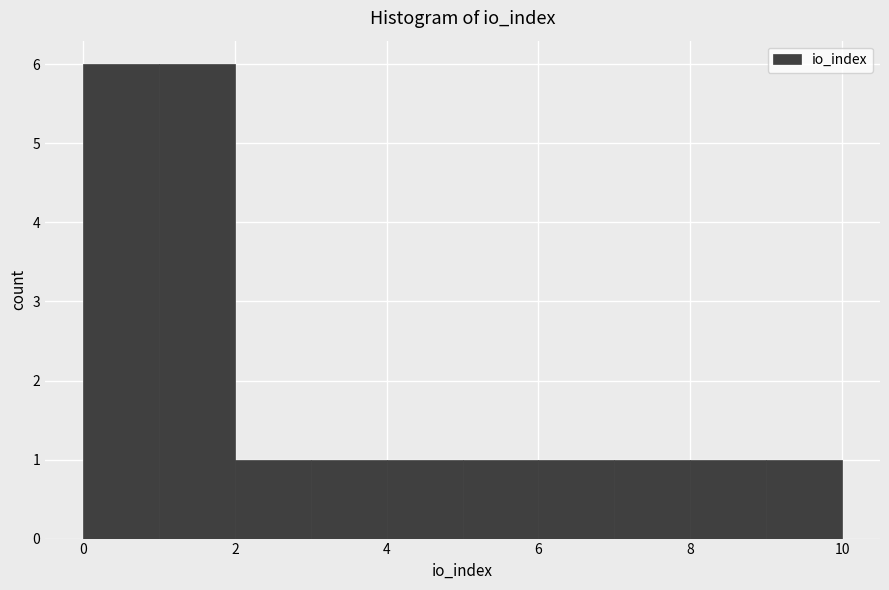

Reading left to right, list every bar in this chart as the range it spans on the x-axis followed by its height. The values are not printed on the chart, so give them approximately, as read against the axis.

0 to 1: 6
1 to 2: 6
2 to 3: 1
3 to 4: 1
4 to 5: 1
5 to 6: 1
6 to 7: 1
7 to 8: 1
8 to 9: 1
9 to 10: 1